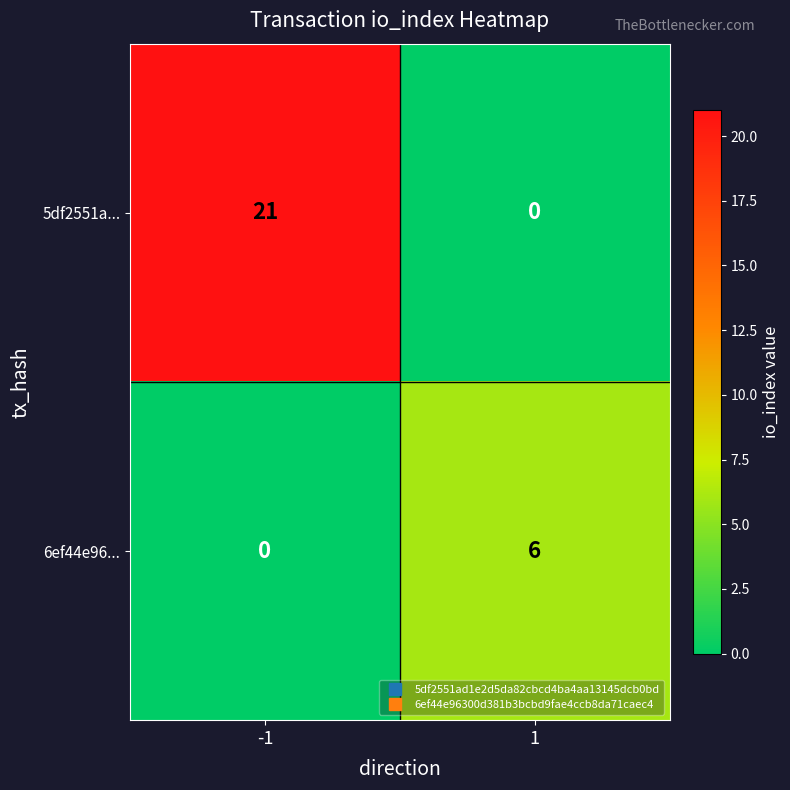

List the series in order of their overall mean, lowest first.

6ef44e96..., 5df2551a...